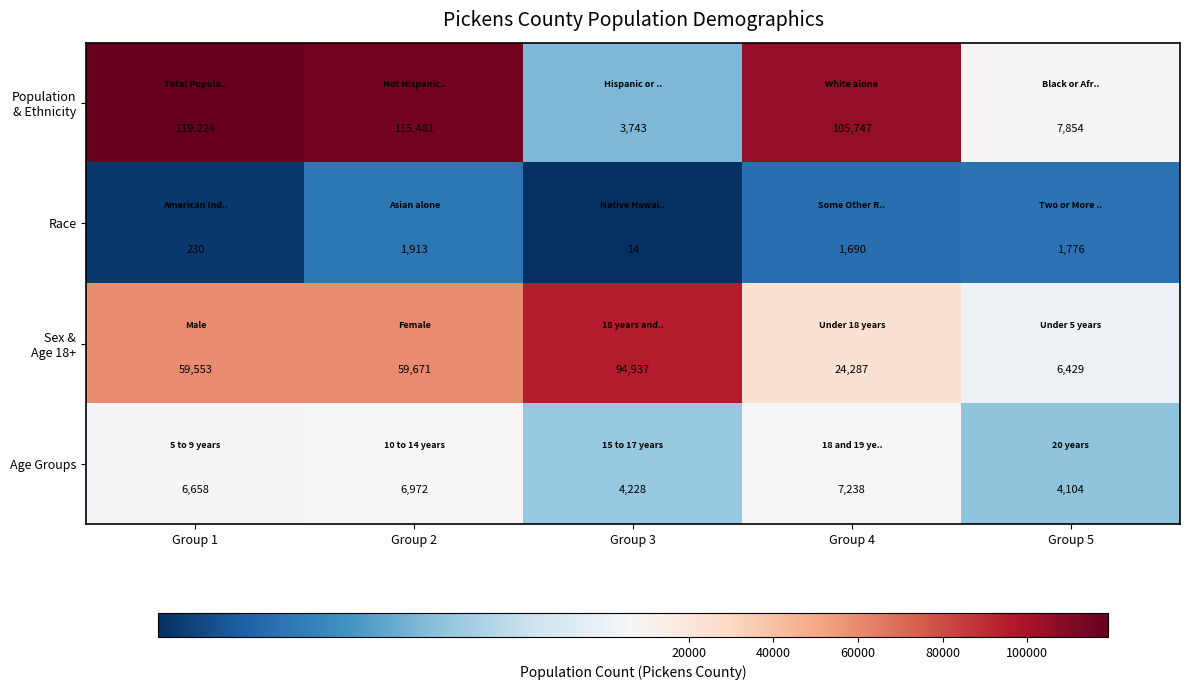

What is the sum of all Race values?

5623